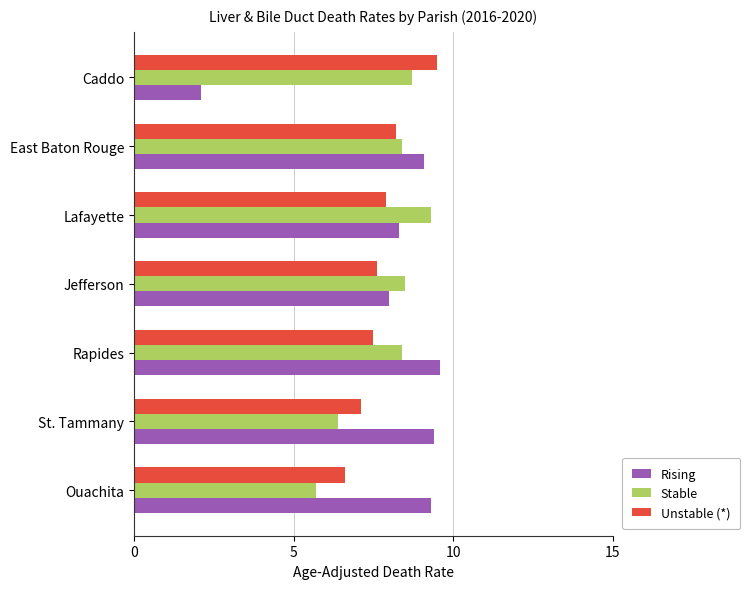

The value of Unstable (*) at Rapides is 7.5. True or false?

True